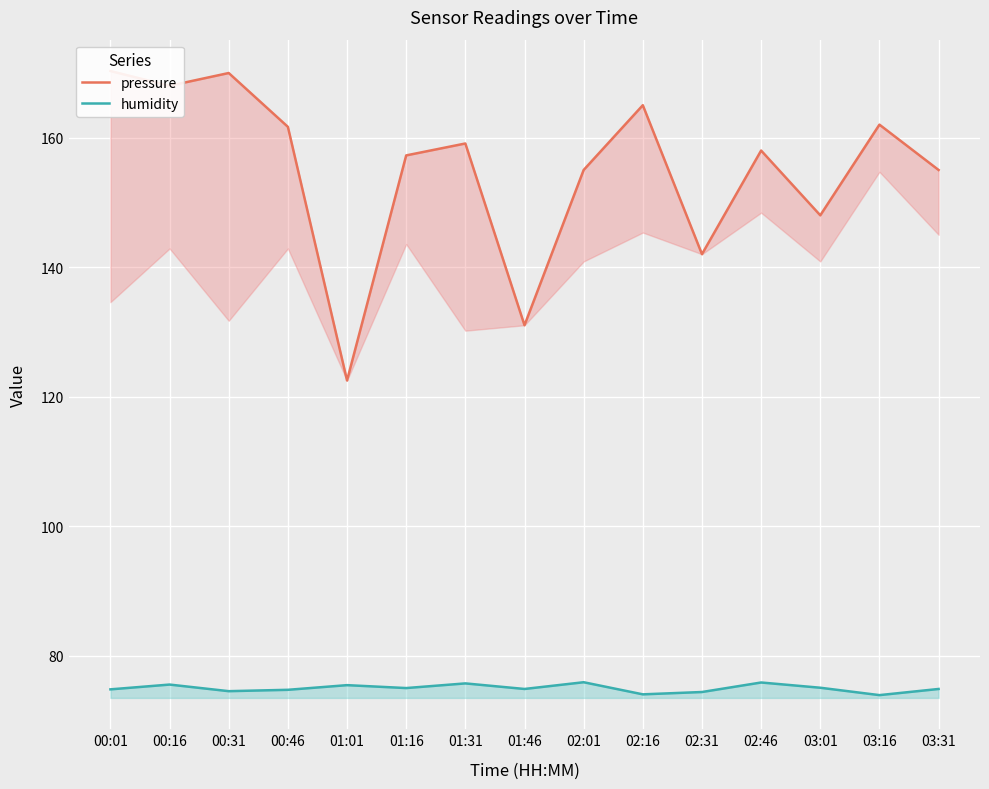

Where does the pressure series first go above 158?

00:01